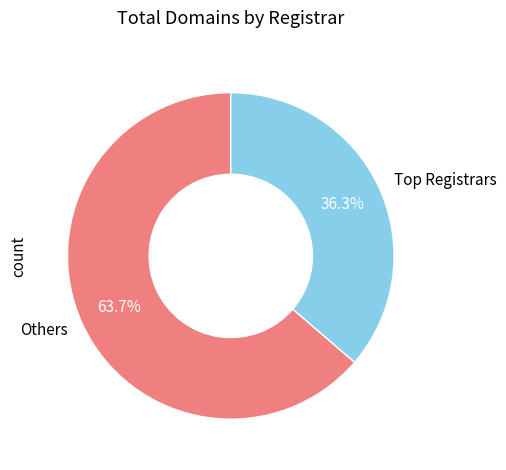

Count the number of slices in the pie.

2